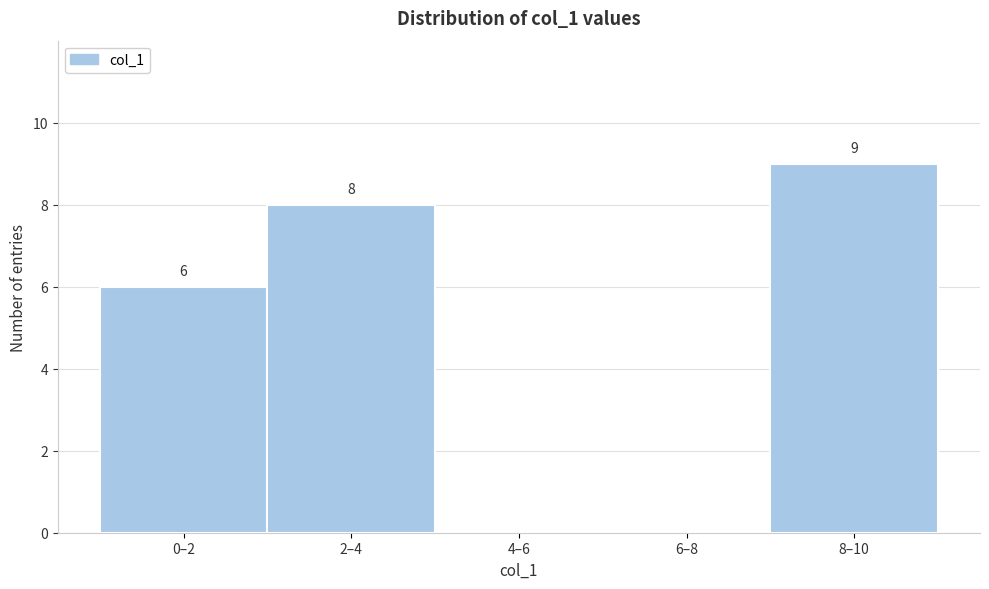

Reading left to right, list all the values displayed in this chart.

0–2=6	2–4=8	4–6=0	6–8=0	8–10=9